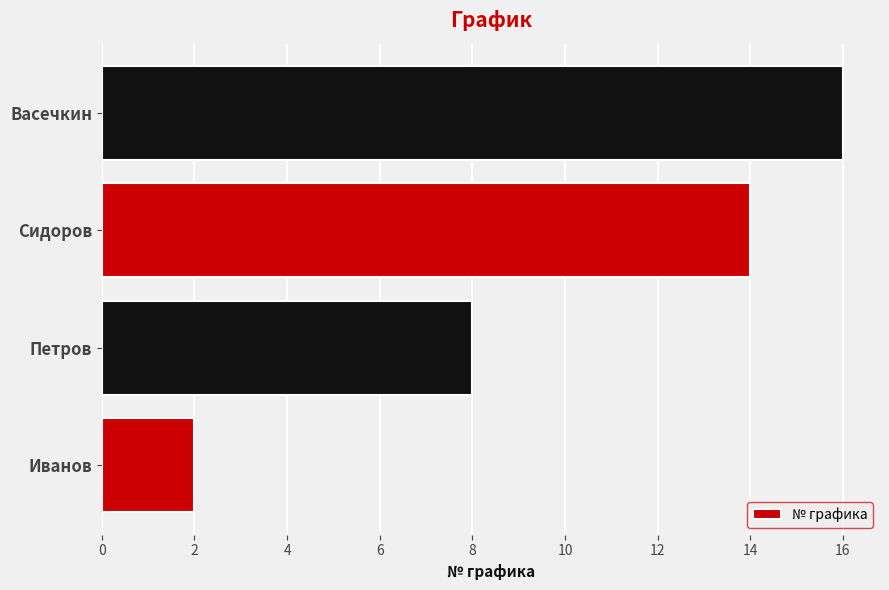

What is the difference between the maximum and minimum values?

14